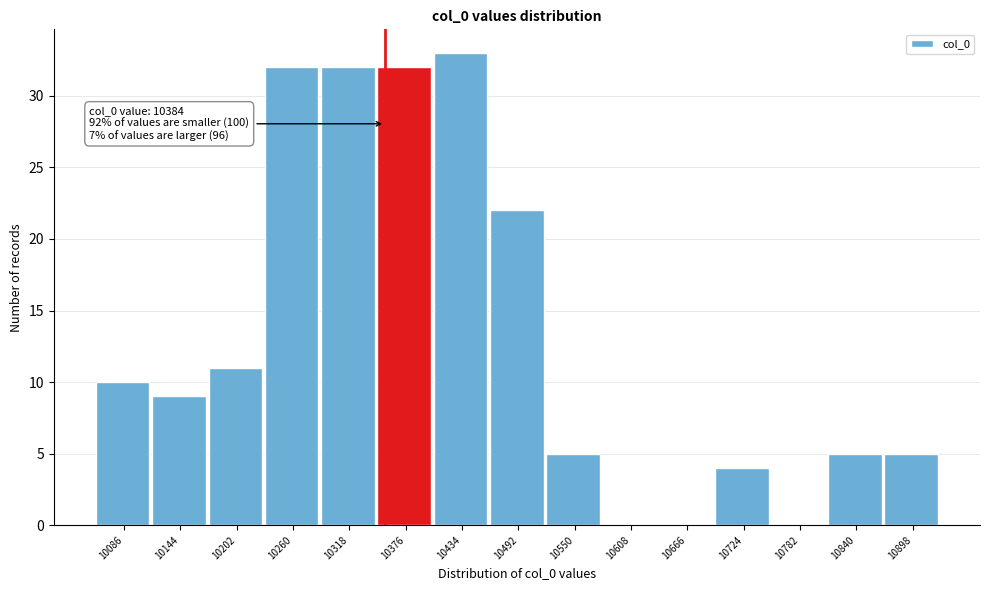

Reading left to right, list all the values displayed in this chart.

10086=10	10144=9	10202=11	10260=32	10318=32	10376=32	10434=33	10492=22	10550=5	10608=0	10666=0	10724=4	10782=0	10840=5	10898=5